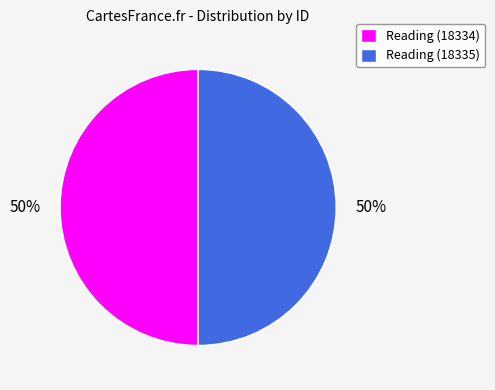

True or false: Reading (18335) accounts for 62% of the total.

False